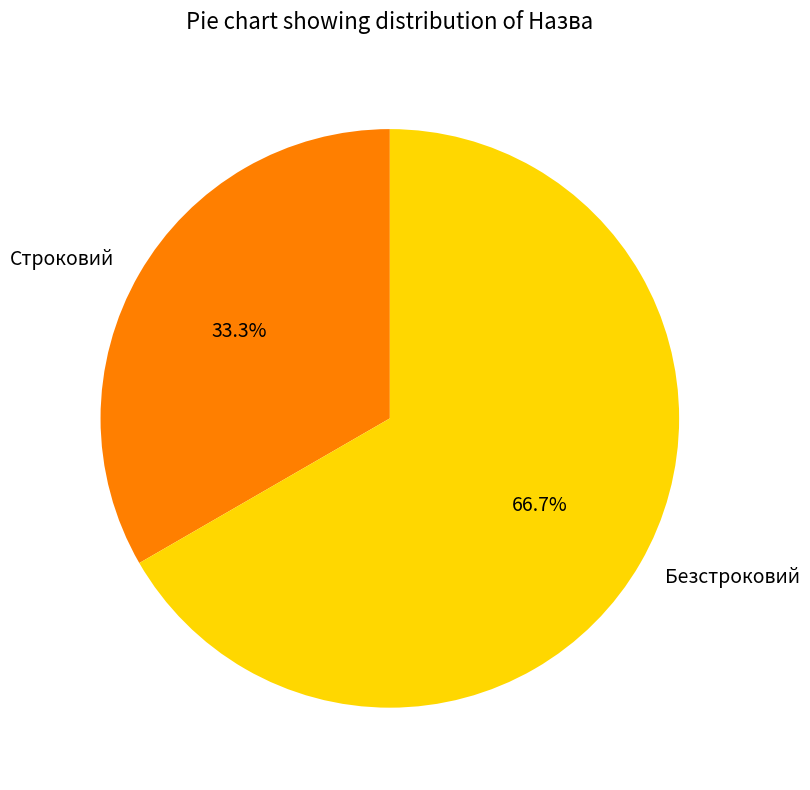

What is the ratio of the value at Безстроковий to the value at Строковий?

2.0